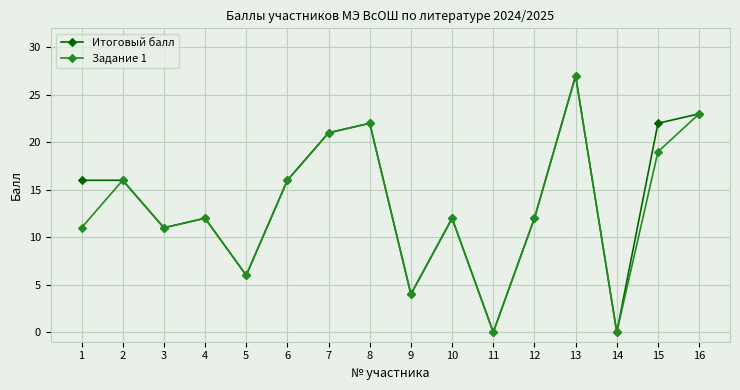

What is the approximate value of Задание 1 at 15, to the nearest 5?

20